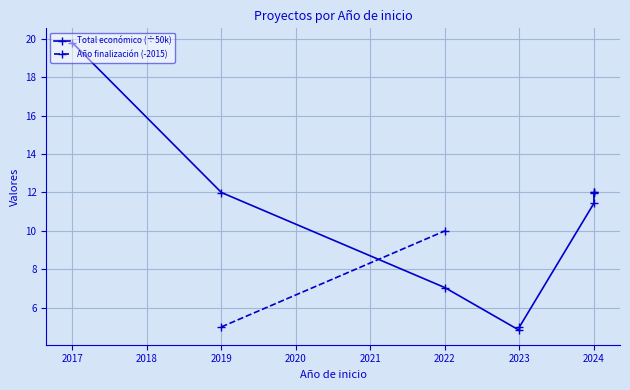

True or false: Total económico (÷50k) has more than 1 interior local peaks.

False